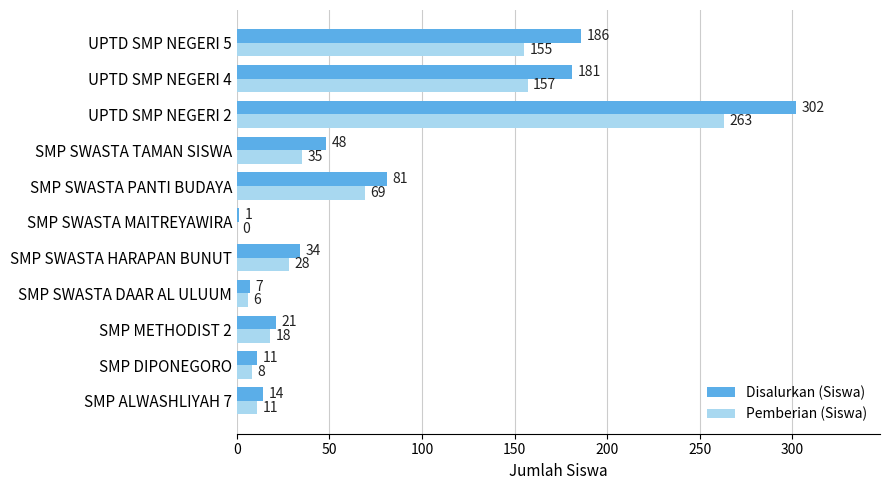

What is the sum of the Pemberian (Siswa) values at SMP SWASTA MAITREYAWIRA and SMP METHODIST 2?

18